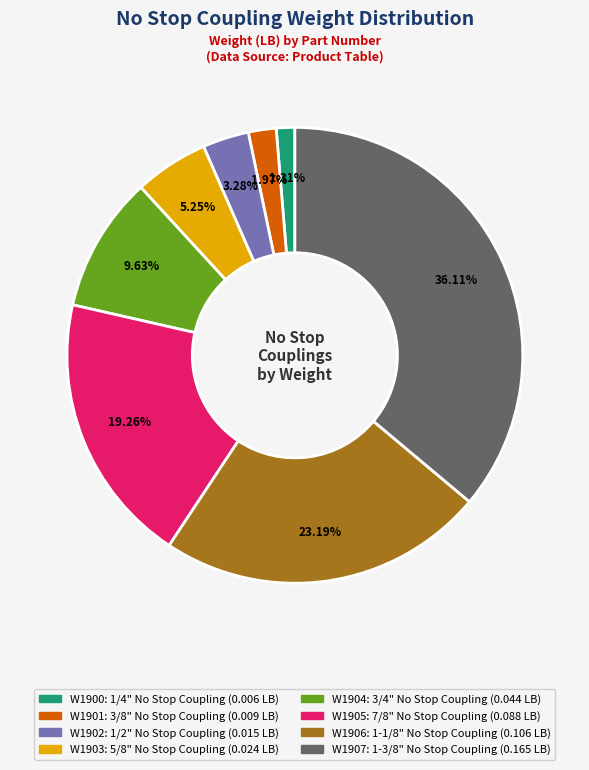

What percentage is the W1902 slice, to the nearest percent?

3%